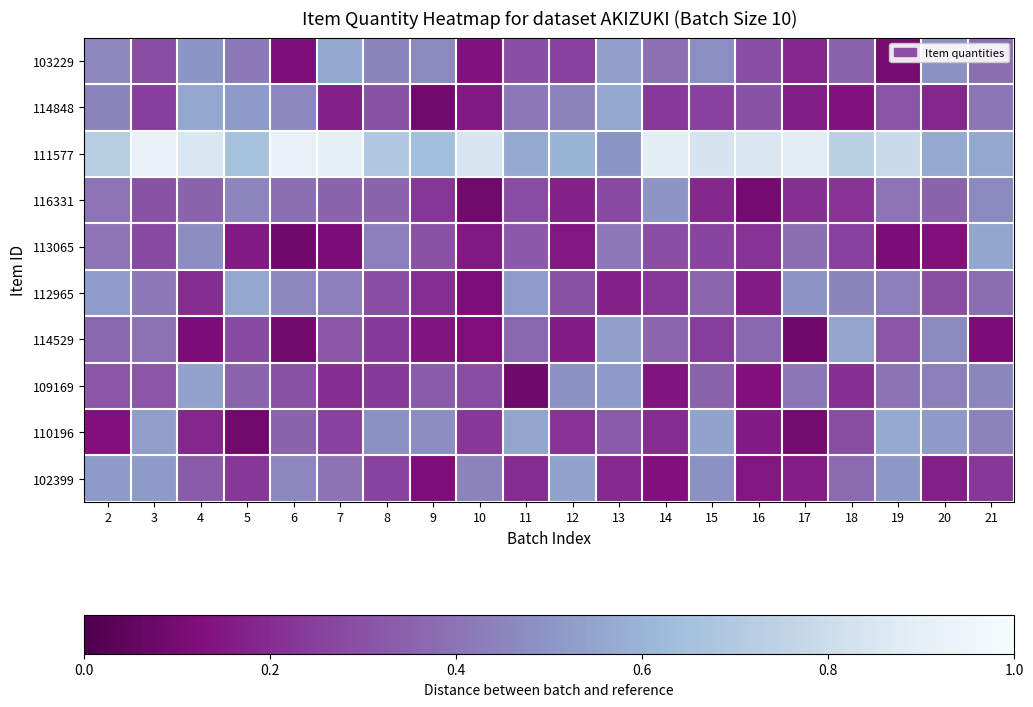

What is the smallest value displayed?

0.1